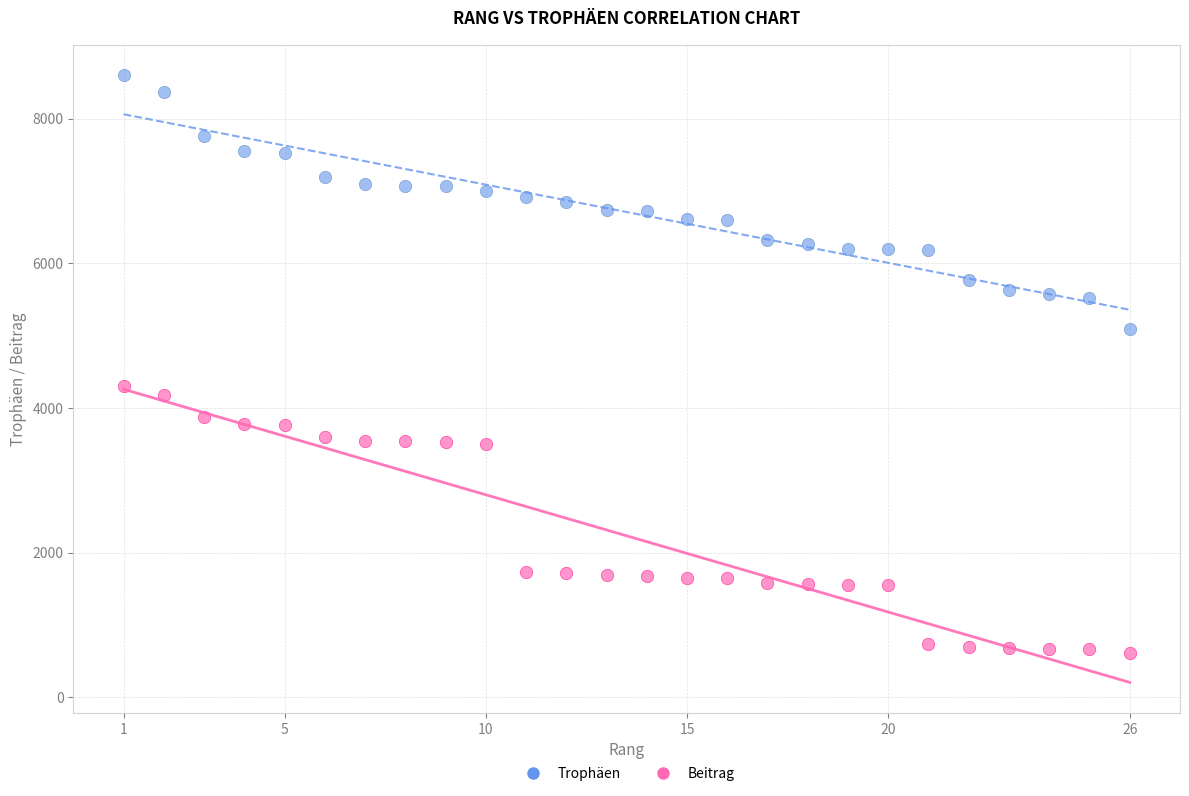

What are all the series names shown in the legend?

Trophäen, Beitrag